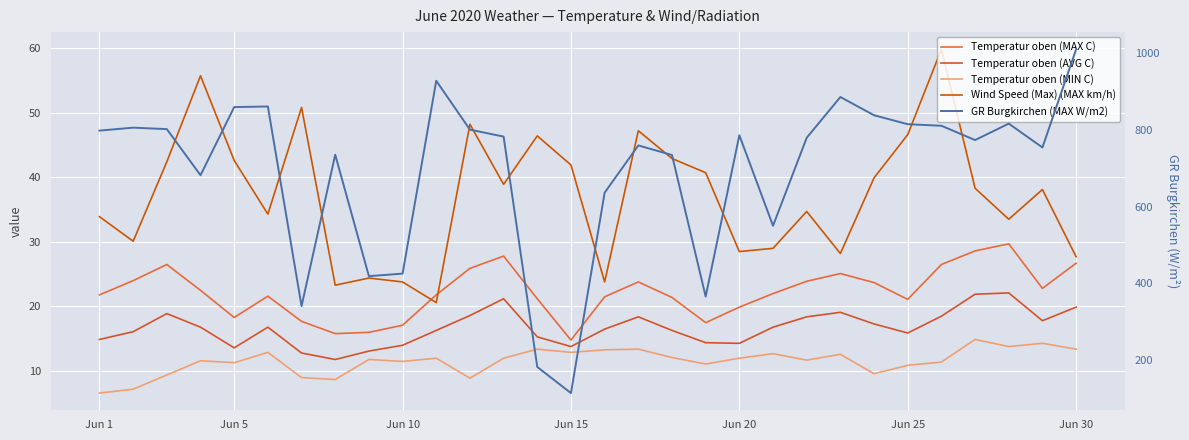

Rank the series by their maximum value, from highest to lowest.

GR Burgkirchen (MAX W/m2), Wind Speed (Max) (MAX km/h), Temperatur oben (MAX C), Temperatur oben (AVG C), Temperatur oben (MIN C)